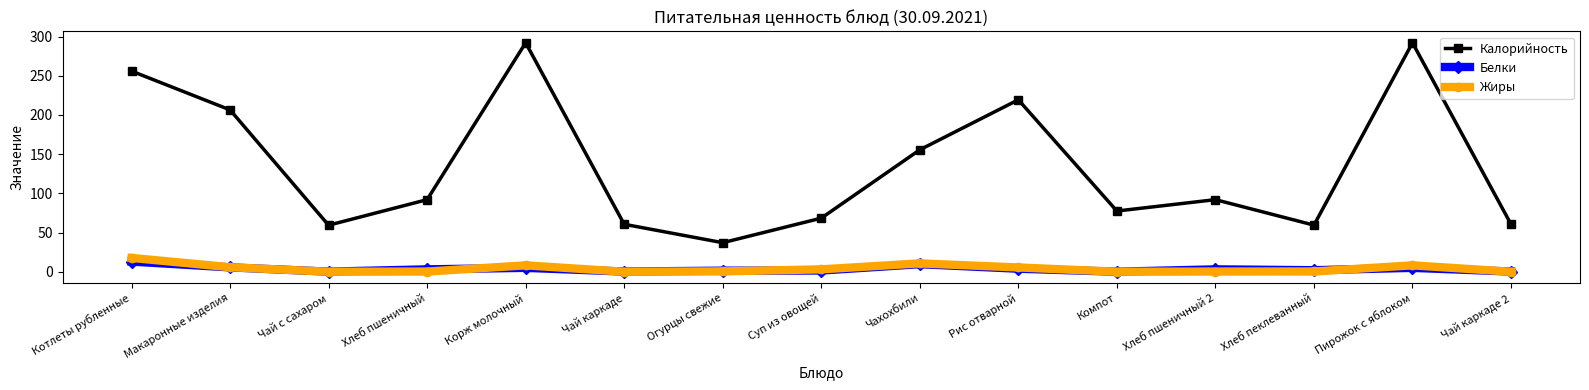

What is the label of the 3rd point from the right?

Хлеб пеклеванный